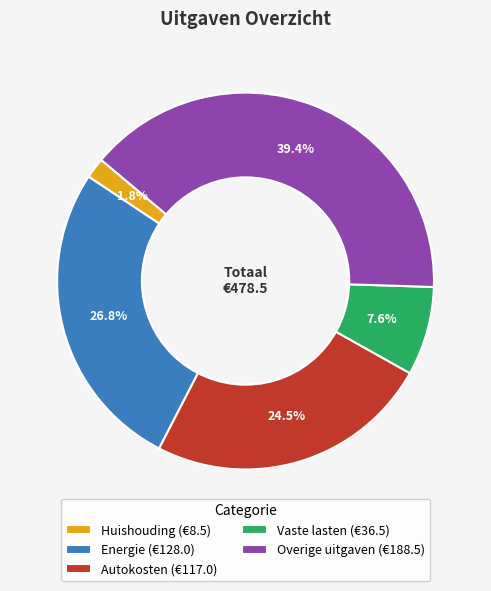

Count the number of slices in the pie.

5